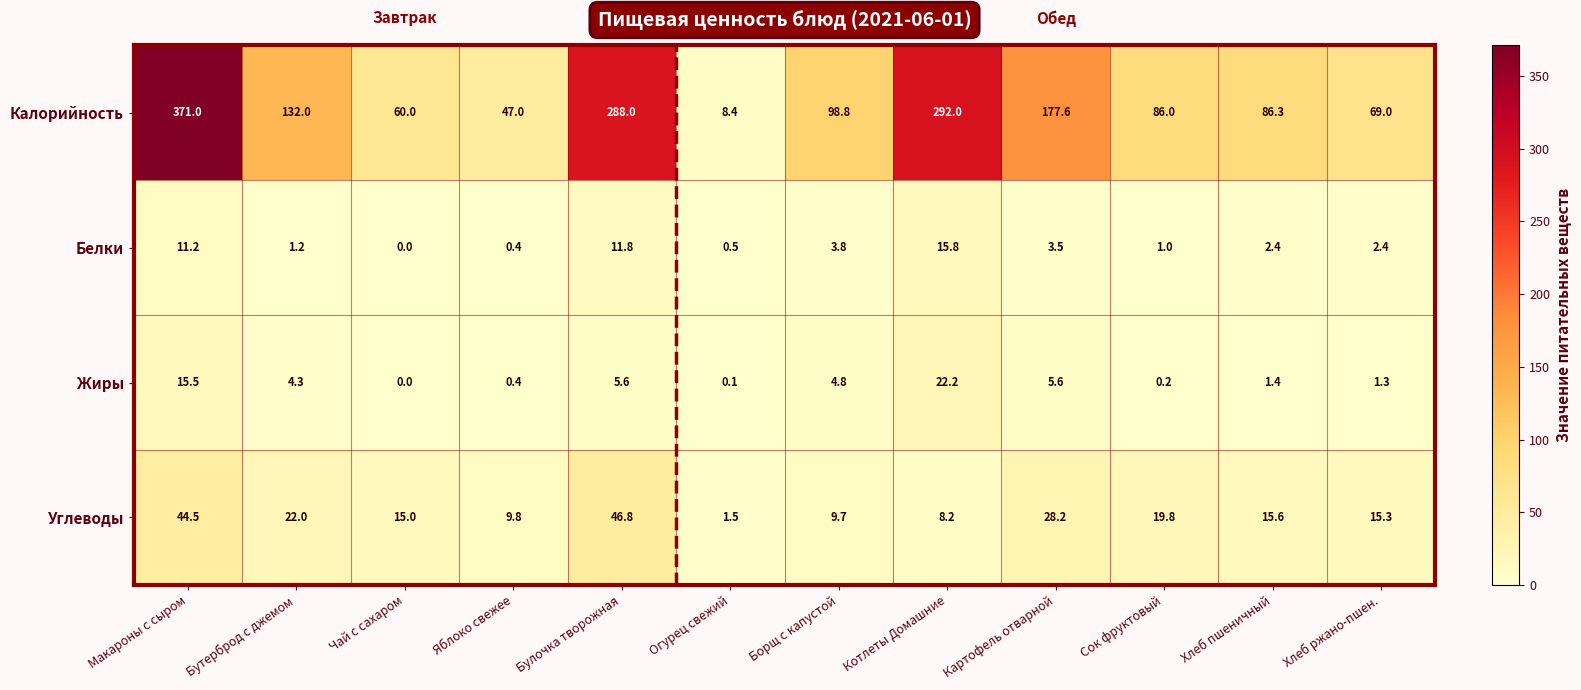

True or false: Калорийность has a value of 371.0 at Макароны с сыром.

True